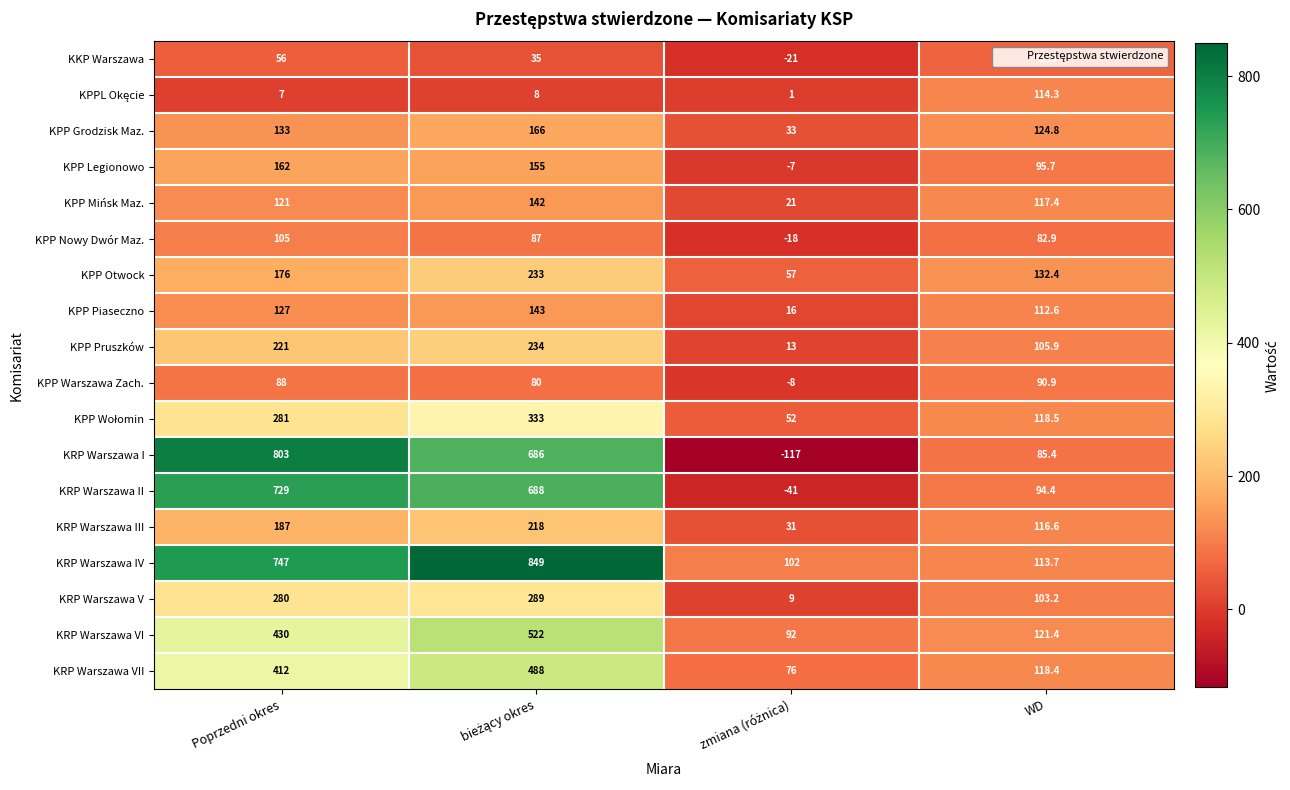

What is the difference between the second highest and second lowest values in the KRP Warszawa VII series?

293.6